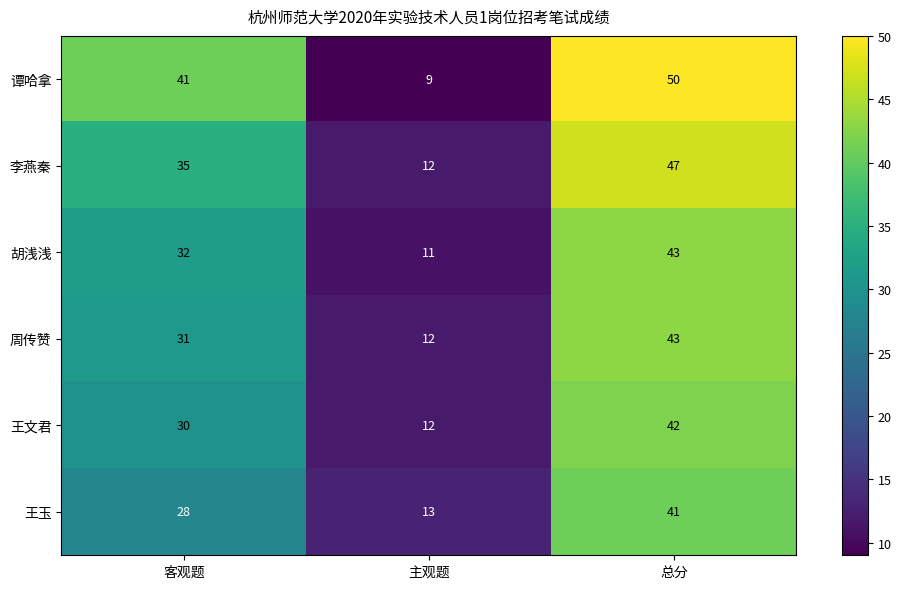

What is the average value of the 胡浅浅 series?

29